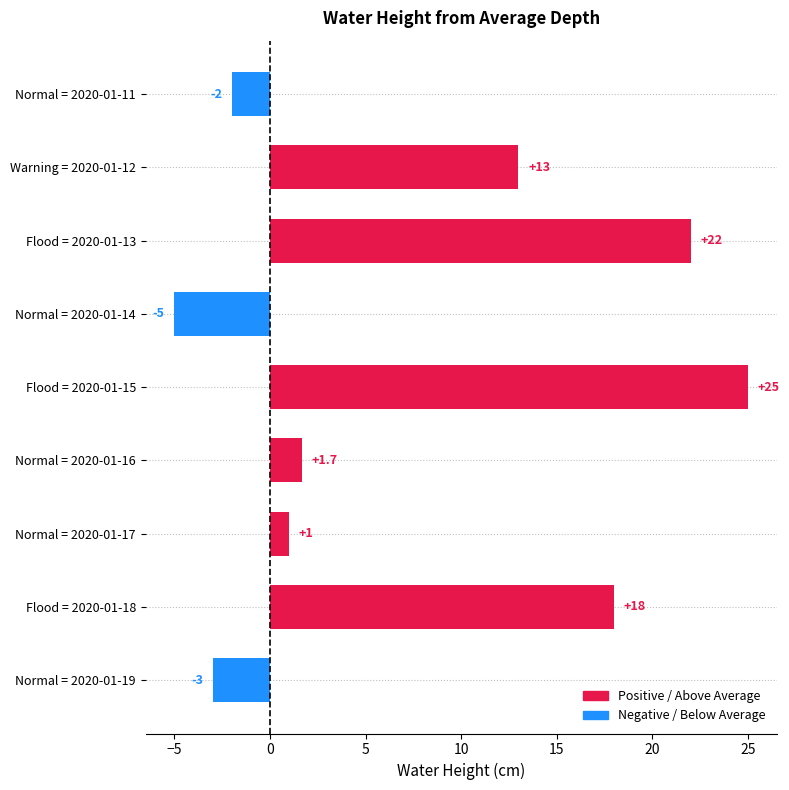

Reading top to bottom, list all the values displayed in this chart.

Normal = 2020-01-11=-2.0	Warning = 2020-01-12=13.0	Flood = 2020-01-13=22.0	Normal = 2020-01-14=-5.0	Flood = 2020-01-15=25.0	Normal = 2020-01-16=1.7	Normal = 2020-01-17=1.0	Flood = 2020-01-18=18.0	Normal = 2020-01-19=-3.0